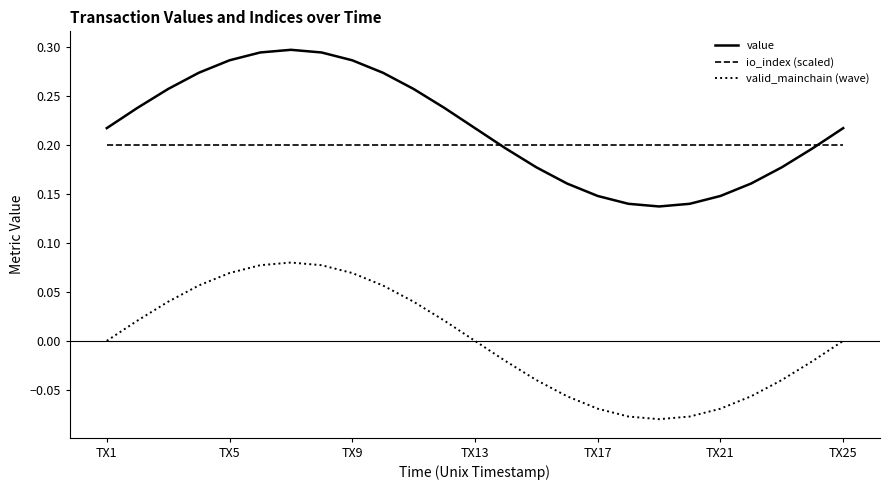

True or false: valid_mainchain (wave) and io_index (scaled) intersect in this chart.

False